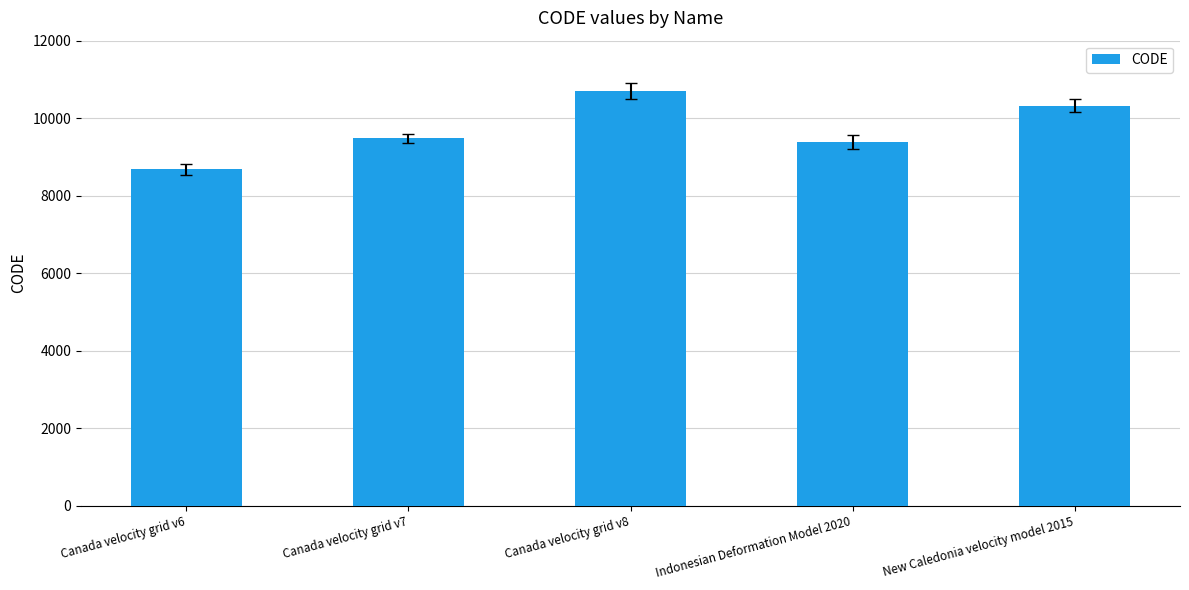

How many distinct data groups are displayed?

1